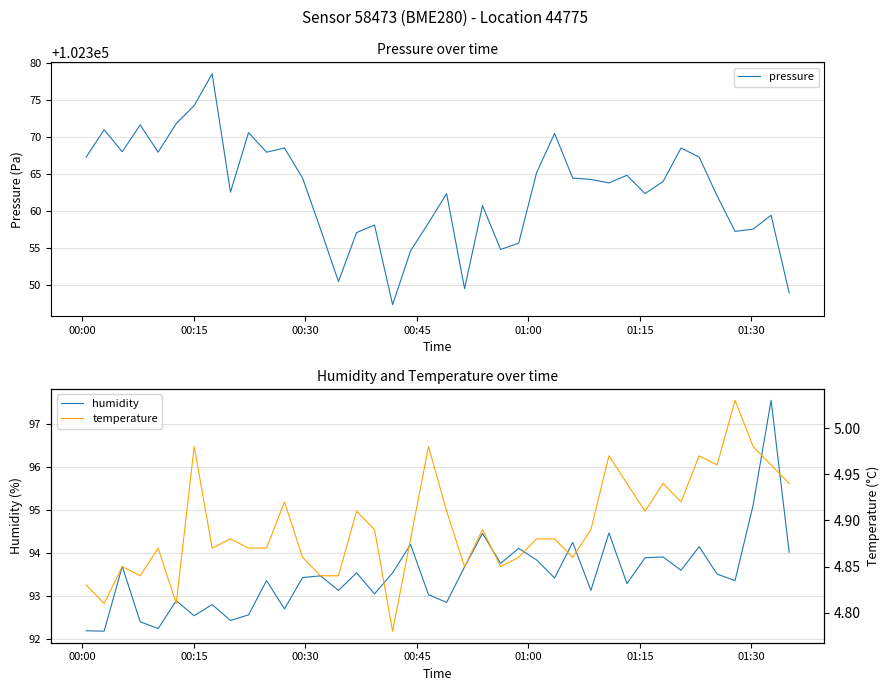

Reading left to right, what are all the values shown in this chart?

pressure: 102367.3	102371.0	102368.0	102371.6	102367.9	102371.8	102374.2	102378.5	102362.5	102370.6	102367.9	102368.5	102364.4	102357.5	102350.4	102357.1	102358.1	102347.3	102354.6	102358.4	102362.3	102349.5	102360.7	102354.8	102355.6	102365.2	102370.5	102364.4	102364.2	102363.8	102364.8	102362.3	102364.0	102368.5	102367.3	102362.0	102357.2	102357.5	102359.4	102348.9
humidity: 92.2	92.2	93.7	92.4	92.2	92.9	92.5	92.8	92.4	92.6	93.4	92.7	93.4	93.5	93.1	93.5	93.0	93.5	94.2	93.0	92.8	93.7	94.5	93.8	94.1	93.8	93.4	94.2	93.1	94.5	93.3	93.9	93.9	93.6	94.2	93.5	93.4	95.1	97.6	94.0
temperature: 4.8	4.8	4.8	4.8	4.9	4.8	5.0	4.9	4.9	4.9	4.9	4.9	4.9	4.8	4.8	4.9	4.9	4.8	4.9	5.0	4.9	4.8	4.9	4.8	4.9	4.9	4.9	4.9	4.9	5.0	4.9	4.9	4.9	4.9	5.0	5.0	5.0	5.0	5.0	4.9